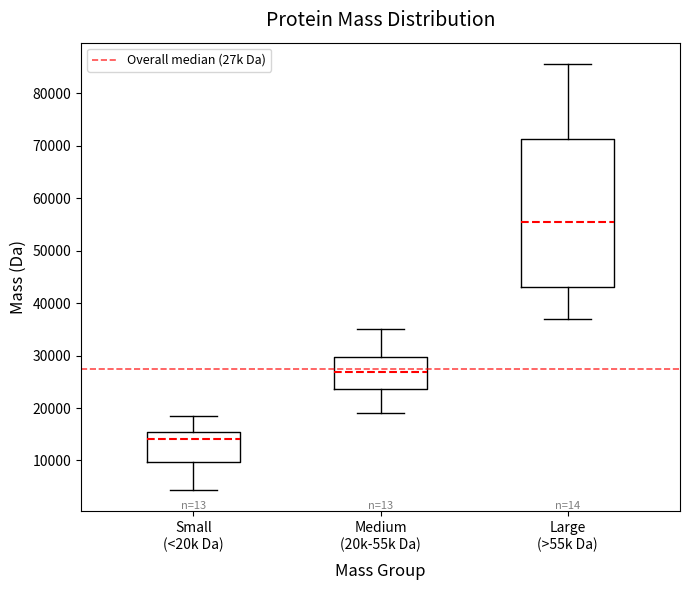

Which box has the highest median line?

Large (>55k Da)